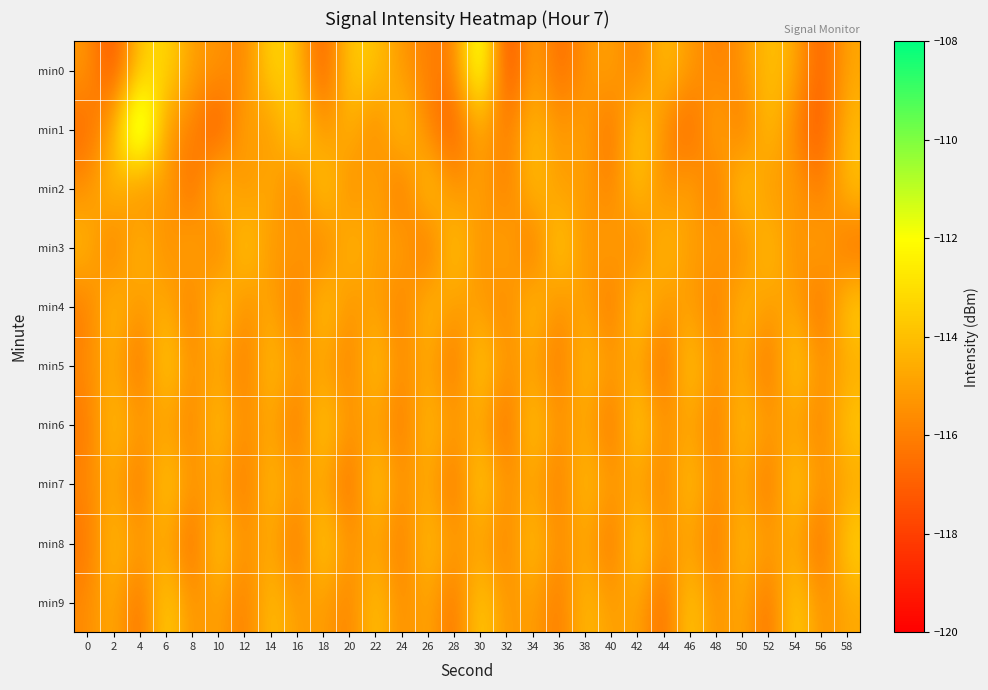

Reading left to right, list all the values displayed in this chart.

min0: 0=-115.2	2=-117.7	4=-113.7	6=-113.0	8=-115.1	10=-115.3	12=-116.0	14=-113.1	16=-113.9	18=-117.4	20=-113.5	22=-113.8	24=-115.2	26=-116.0	28=-116.2	30=-110.4	32=-118.2	34=-114.6	36=-116.8	38=-115.4	40=-114.8	42=-116.3	44=-113.9	46=-115.2	48=-116.0	50=-115.5	52=-113.8	54=-114.6	56=-117.2	58=-114.8
min1: 0=-116.7	2=-114.7	4=-108.7	6=-115.4	8=-115.8	10=-117.5	12=-114.6	14=-115.6	16=-112.9	18=-115.6	20=-114.2	22=-116.1	24=-113.5	26=-115.8	28=-117.2	30=-114.6	32=-116.3	34=-113.9	36=-115.4	38=-114.7	40=-116.8	42=-113.2	44=-115.6	46=-117.1	48=-114.3	50=-116.5	52=-113.7	54=-115.9	56=-117.4	58=-114.1
min2: 0=-115.5	2=-113.8	4=-116.2	6=-114.6	8=-117.0	10=-113.4	12=-115.7	14=-114.2	16=-116.6	18=-113.1	20=-115.9	22=-114.4	24=-116.8	26=-113.3	28=-115.6	30=-114.7	32=-116.3	34=-113.8	36=-115.2	38=-114.9	40=-116.1	42=-113.6	44=-115.8	46=-114.5	48=-116.7	50=-113.2	52=-115.5	54=-114.8	56=-116.4	58=-113.9
min3: 0=-114.1	2=-116.5	4=-113.7	6=-115.9	8=-114.3	10=-116.6	12=-113.2	14=-115.5	16=-114.8	18=-116.4	20=-113.9	22=-115.2	24=-114.6	26=-116.9	28=-113.3	30=-115.7	32=-114.4	34=-116.8	36=-113.1	38=-115.6	40=-114.7	42=-116.3	44=-113.8	46=-115.2	48=-114.9	50=-116.1	52=-113.6	54=-115.8	56=-114.5	58=-116.7
min4: 0=-116.2	2=-113.8	4=-115.5	6=-114.2	8=-116.6	10=-113.1	12=-115.9	14=-114.4	16=-116.8	18=-113.3	20=-115.6	22=-114.7	24=-116.3	26=-113.8	28=-115.2	30=-114.9	32=-116.1	34=-113.6	36=-115.8	38=-114.5	40=-116.7	42=-113.2	44=-115.5	46=-114.8	48=-116.4	50=-113.9	52=-115.2	54=-114.6	56=-116.9	58=-113.3
min5: 0=-115.7	2=-114.4	4=-116.8	6=-113.1	8=-115.6	10=-114.7	12=-116.3	14=-113.8	16=-115.2	18=-114.9	20=-116.1	22=-113.6	24=-115.8	26=-114.5	28=-116.7	30=-113.2	32=-115.5	34=-114.8	36=-116.4	38=-113.9	40=-115.2	42=-114.6	44=-116.9	46=-113.3	48=-115.7	50=-114.4	52=-116.8	54=-113.1	56=-115.6	58=-114.7
min6: 0=-116.3	2=-113.8	4=-115.2	6=-114.9	8=-116.1	10=-113.6	12=-115.8	14=-114.5	16=-116.7	18=-113.2	20=-115.5	22=-114.8	24=-116.4	26=-113.9	28=-115.2	30=-114.6	32=-116.9	34=-113.3	36=-115.7	38=-114.4	40=-116.8	42=-113.1	44=-115.6	46=-114.7	48=-116.3	50=-113.8	52=-115.2	54=-114.9	56=-116.1	58=-113.6
min7: 0=-115.8	2=-114.5	4=-116.7	6=-113.2	8=-115.5	10=-114.8	12=-116.4	14=-113.9	16=-115.2	18=-114.6	20=-116.9	22=-113.3	24=-115.7	26=-114.4	28=-116.8	30=-113.1	32=-115.6	34=-114.7	36=-116.3	38=-113.8	40=-115.2	42=-114.9	44=-116.1	46=-113.6	48=-115.8	50=-114.5	52=-116.7	54=-113.2	56=-115.5	58=-114.8
min8: 0=-116.4	2=-113.9	4=-115.2	6=-114.6	8=-116.9	10=-113.3	12=-115.7	14=-114.4	16=-116.8	18=-113.1	20=-115.6	22=-114.7	24=-116.3	26=-113.8	28=-115.2	30=-114.9	32=-116.1	34=-113.6	36=-115.8	38=-114.5	40=-116.7	42=-113.2	44=-115.5	46=-114.8	48=-116.4	50=-113.9	52=-115.2	54=-114.6	56=-116.9	58=-113.3
min9: 0=-115.7	2=-114.4	4=-116.8	6=-113.1	8=-115.6	10=-114.7	12=-116.3	14=-113.8	16=-115.2	18=-114.9	20=-116.1	22=-113.6	24=-115.8	26=-114.5	28=-116.7	30=-113.2	32=-115.5	34=-114.8	36=-116.4	38=-113.9	40=-115.2	42=-114.6	44=-116.9	46=-113.3	48=-115.7	50=-114.4	52=-116.8	54=-113.1	56=-115.6	58=-114.7